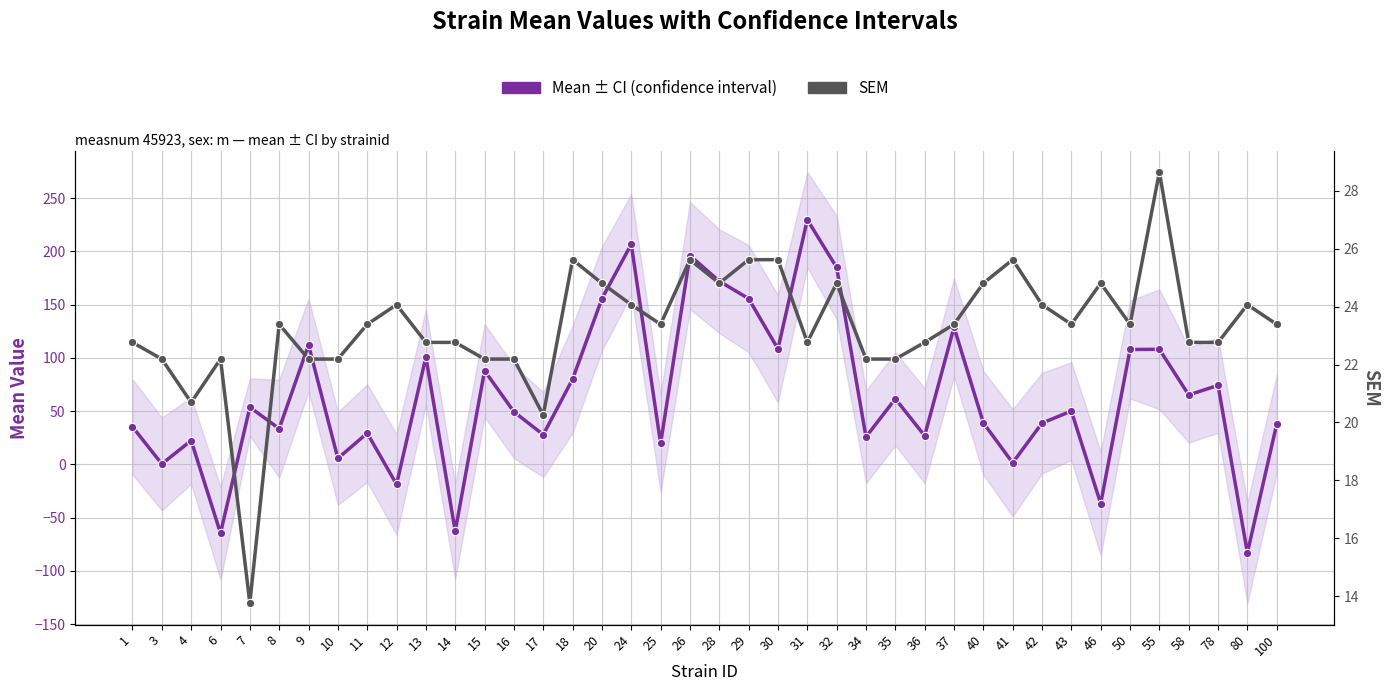

What is the average value of the Mean ± CI (confidence interval) series?

64.2